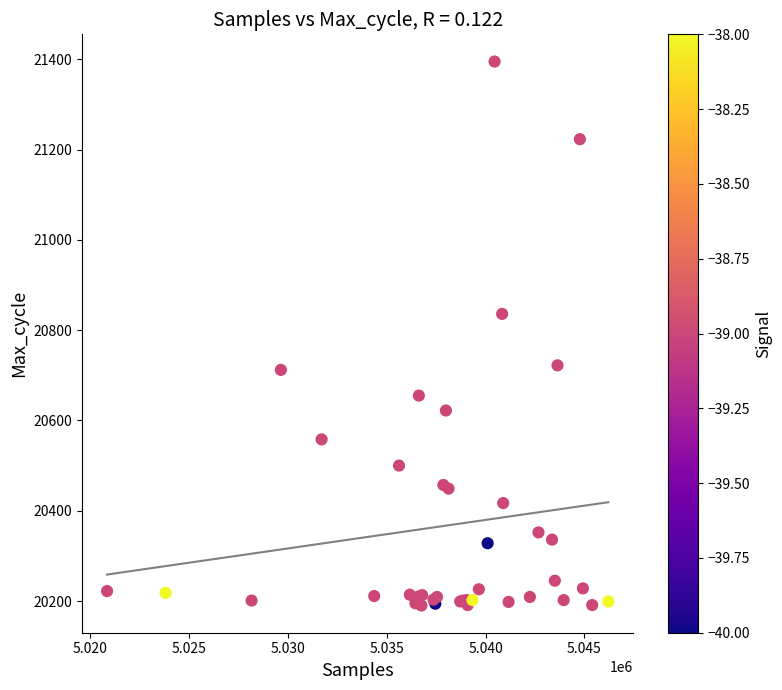

What Y value in the scatter plot is closest to 20792?

20836